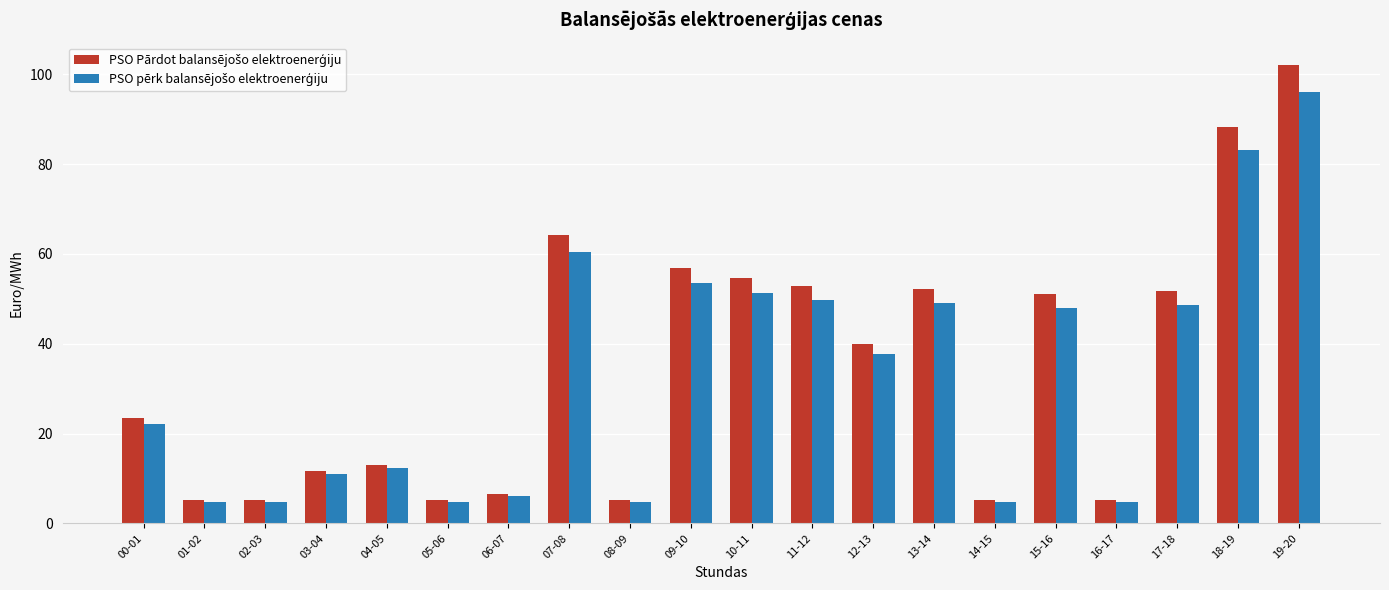

How many data points does each series have?

20